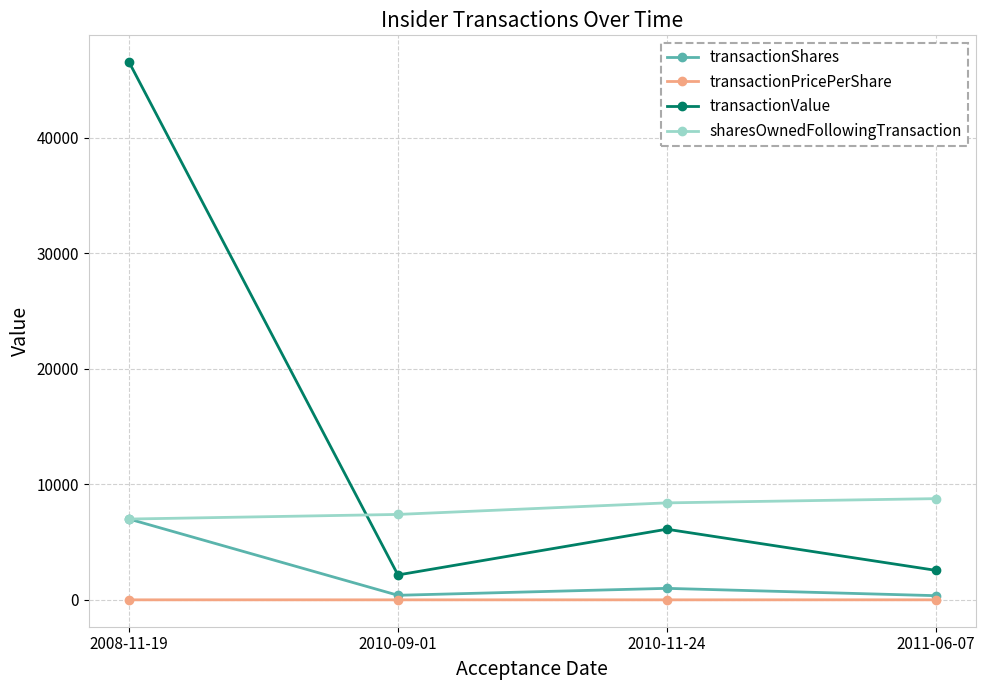

What is the label of the 2nd point from the right?

2010-11-24